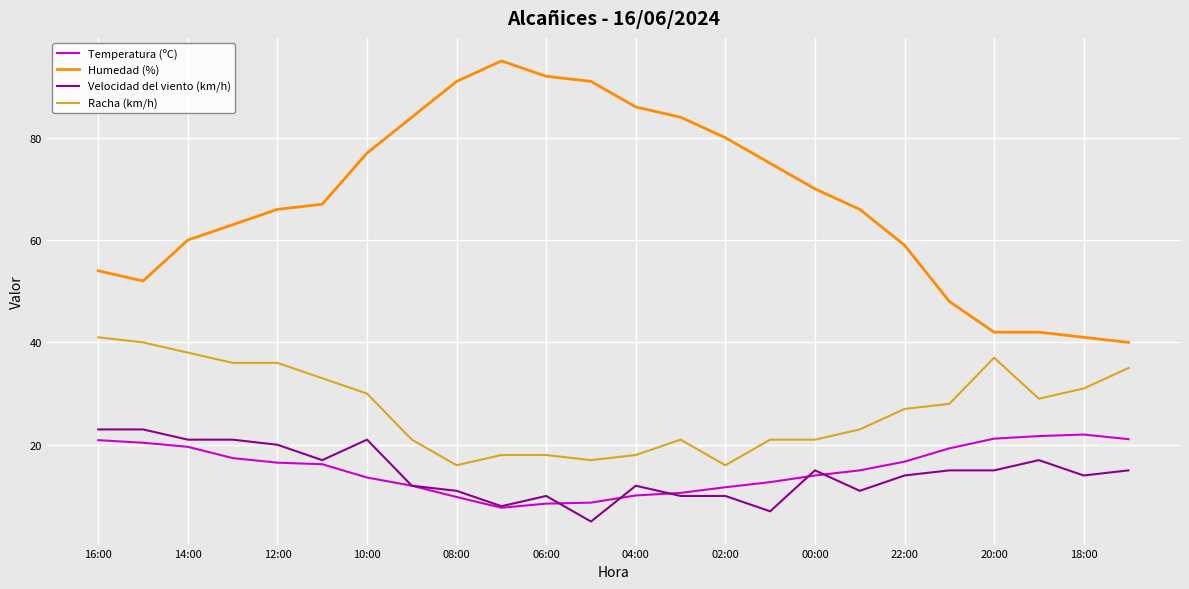

What is the maximum value for Temperatura (ºC)?

22.0